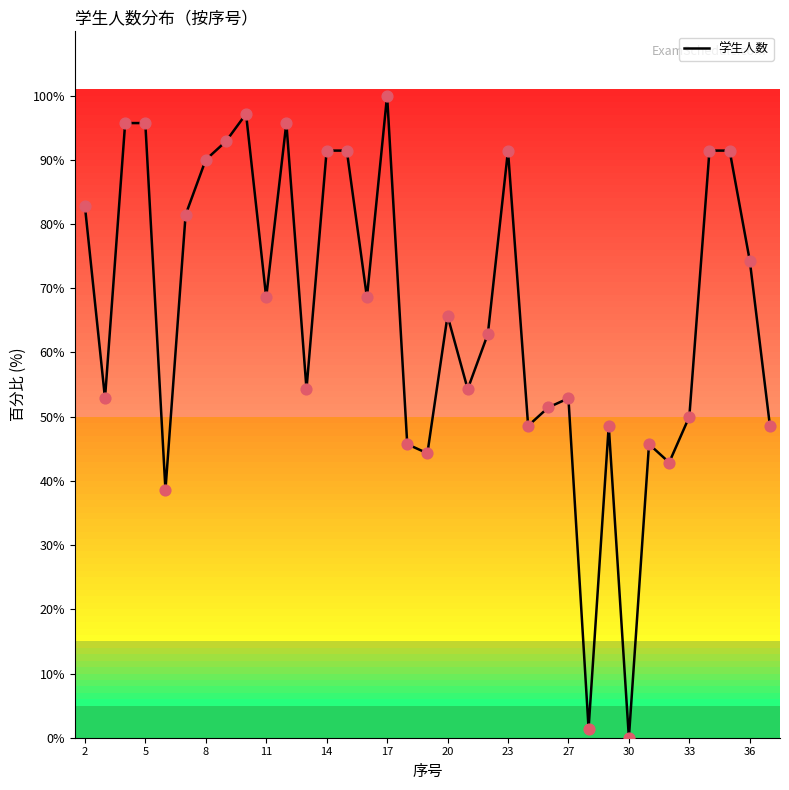

What is the maximum value shown in the chart?

100.0